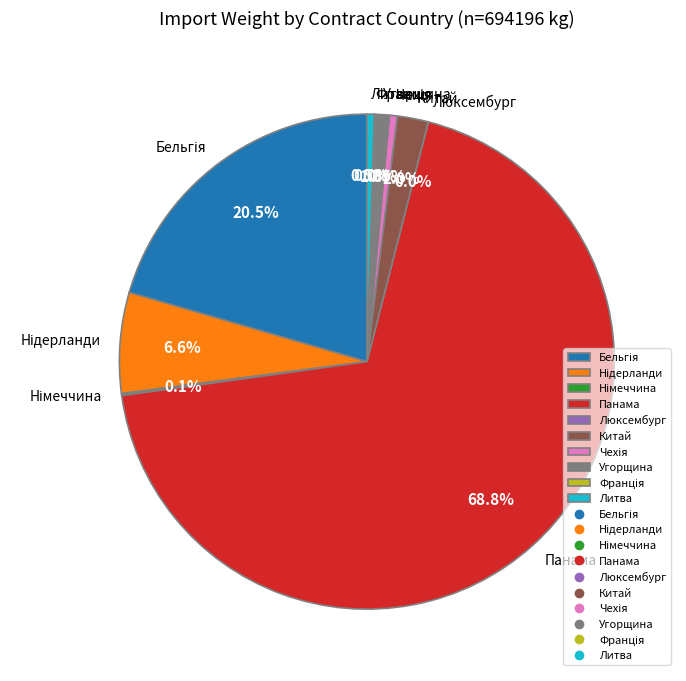

What is the majority slice?

Панама